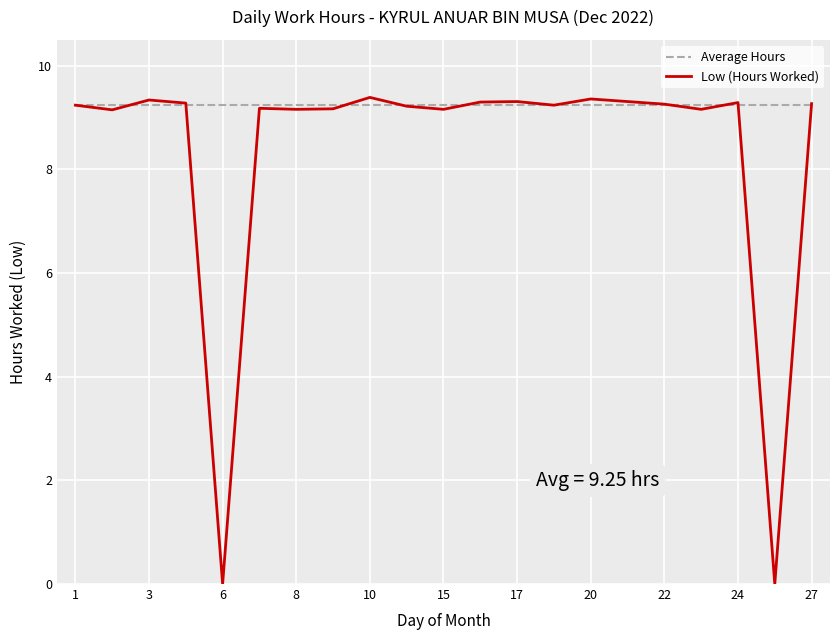

What is the maximum value shown in the chart?

9.4